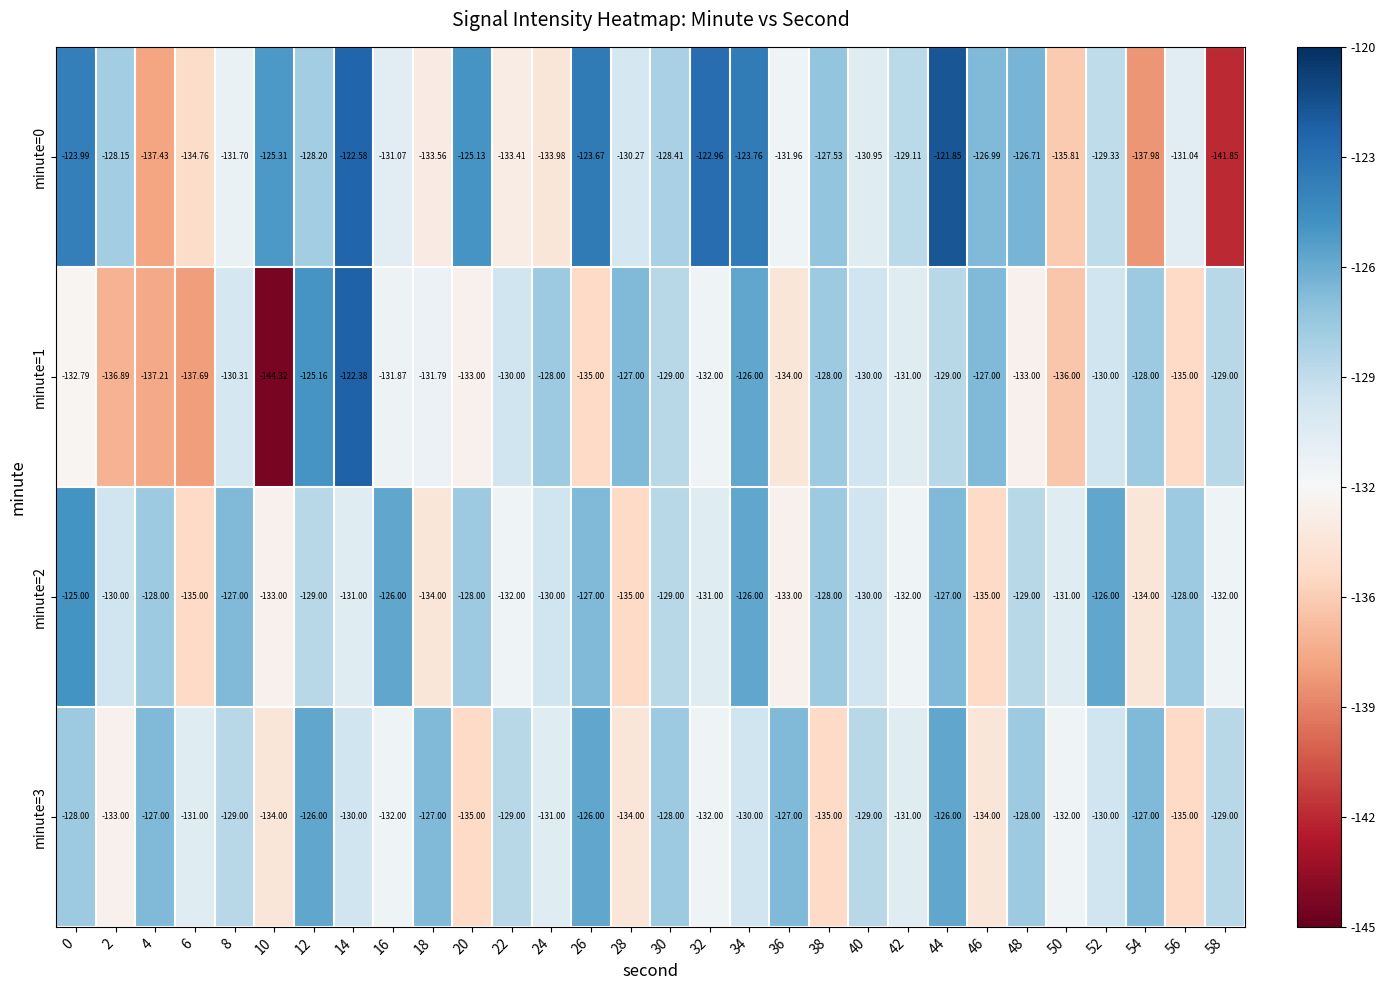

Is the value of minute=3 at 44 greater than the value of minute=2 at 30?

Yes